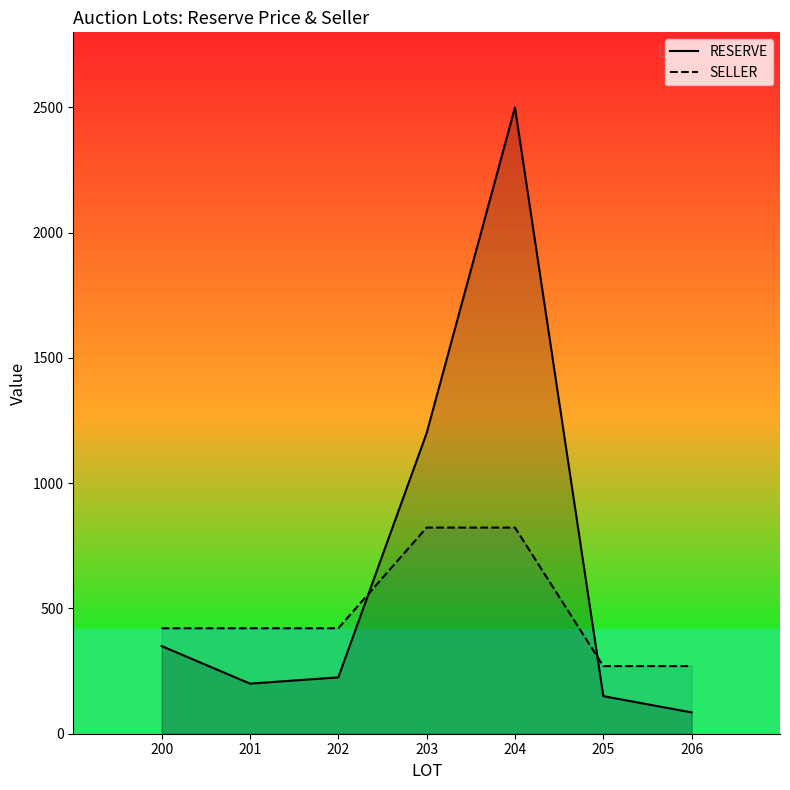

What is the value of the SELLER point at the 1st from the left?

421